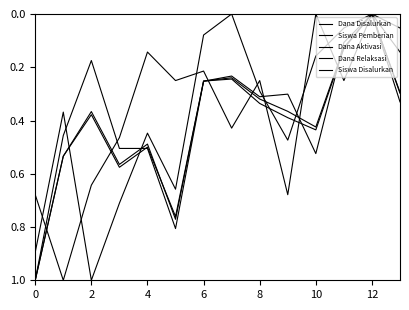

Is this an area chart (filled region under the line)?

No